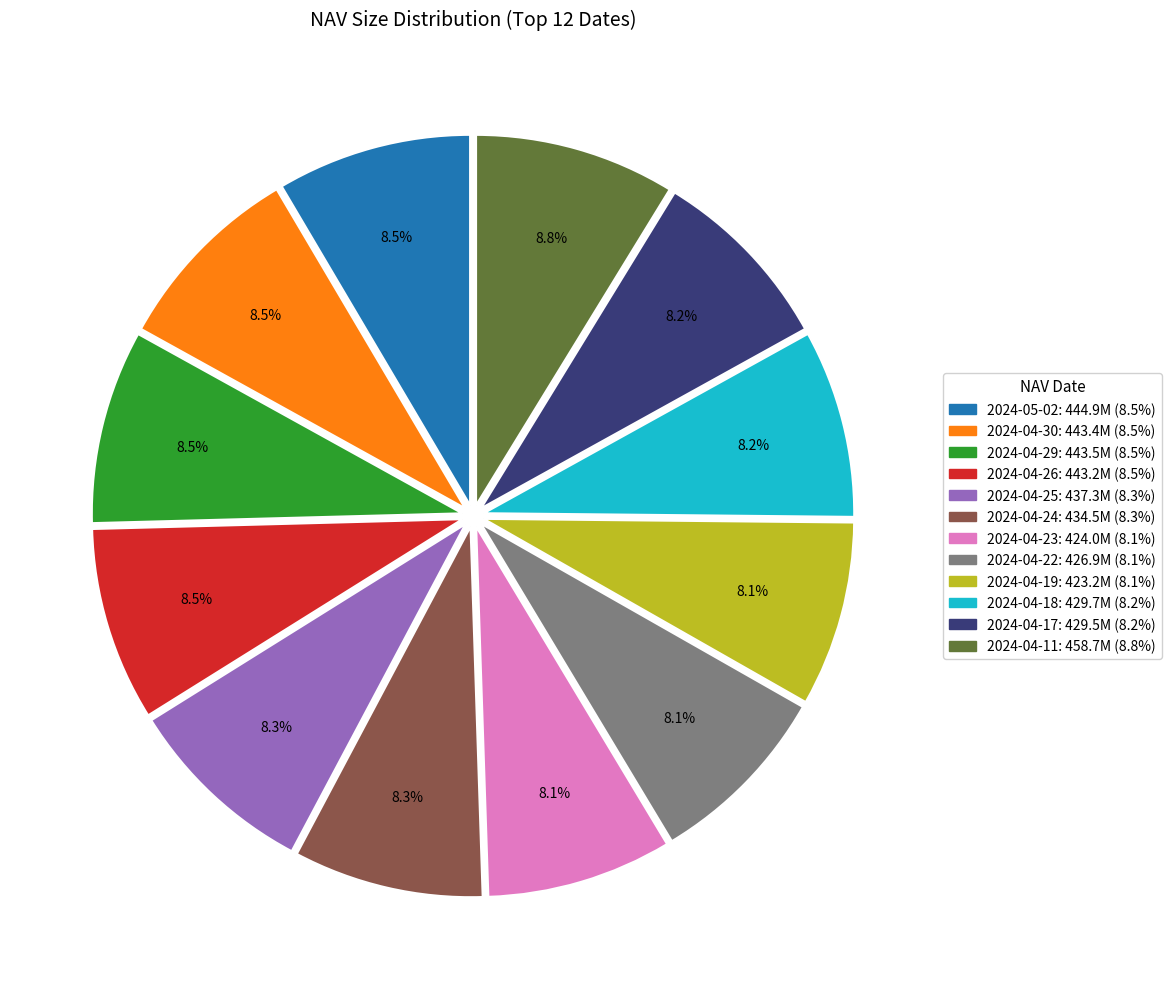

Approximately how many times larger is the value at 2024-04-26 compared to 2024-04-24?

1.0